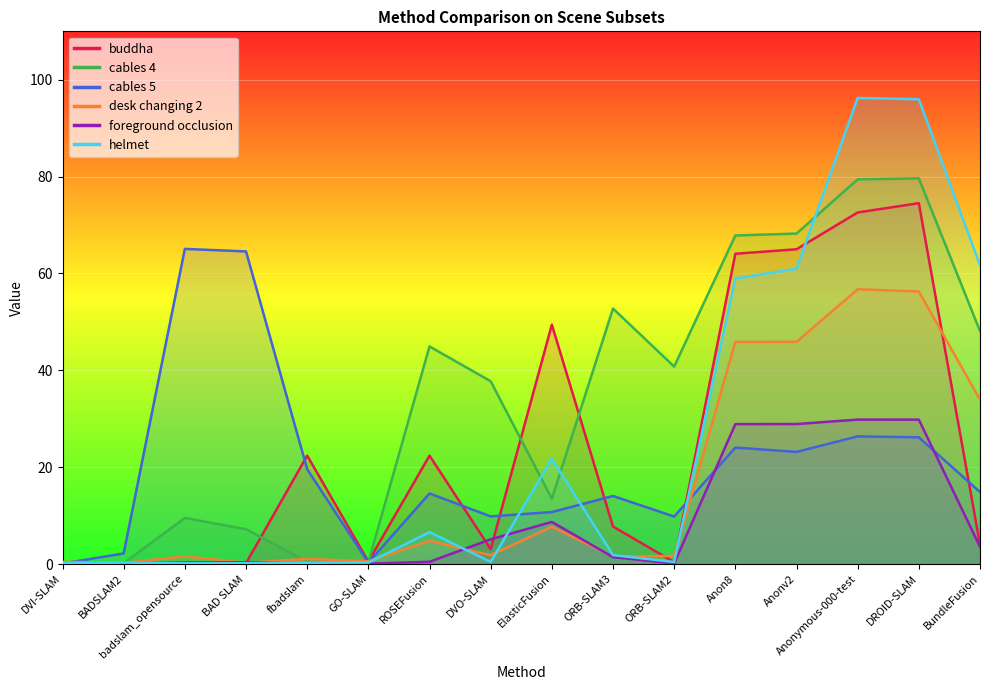

Reading right to left, transcribe all the data shown in this chart.

buddha: 4.0	74.5	72.6	65.0	64.1	0.4	7.7	49.4	3.1	22.4	0.5	22.4	0.2	0.1	0.1	0.2
cables 4: 48.1	79.6	79.4	68.2	67.8	40.8	52.8	13.5	37.7	44.9	0.4	0.4	7.2	9.5	0.2	0.2
cables 5: 14.9	26.2	26.4	23.1	24.0	9.8	14.1	10.7	9.8	14.6	0.3	19.6	64.5	65.1	2.2	0.1
desk changing 2: 34.0	56.3	56.7	45.9	45.9	1.7	1.6	7.7	1.8	4.8	0.6	1.1	0.3	1.6	0.2	0.5
foreground occlusion: 3.6	29.8	29.8	28.9	28.9	0.1	1.4	8.7	5.1	0.5	0.1	0.1	0.3	0.3	0.1	0.1
helmet: 61.7	96.0	96.2	61.0	59.0	0.4	1.8	21.8	0.4	6.6	0.3	0.3	0.2	0.2	0.3	0.2